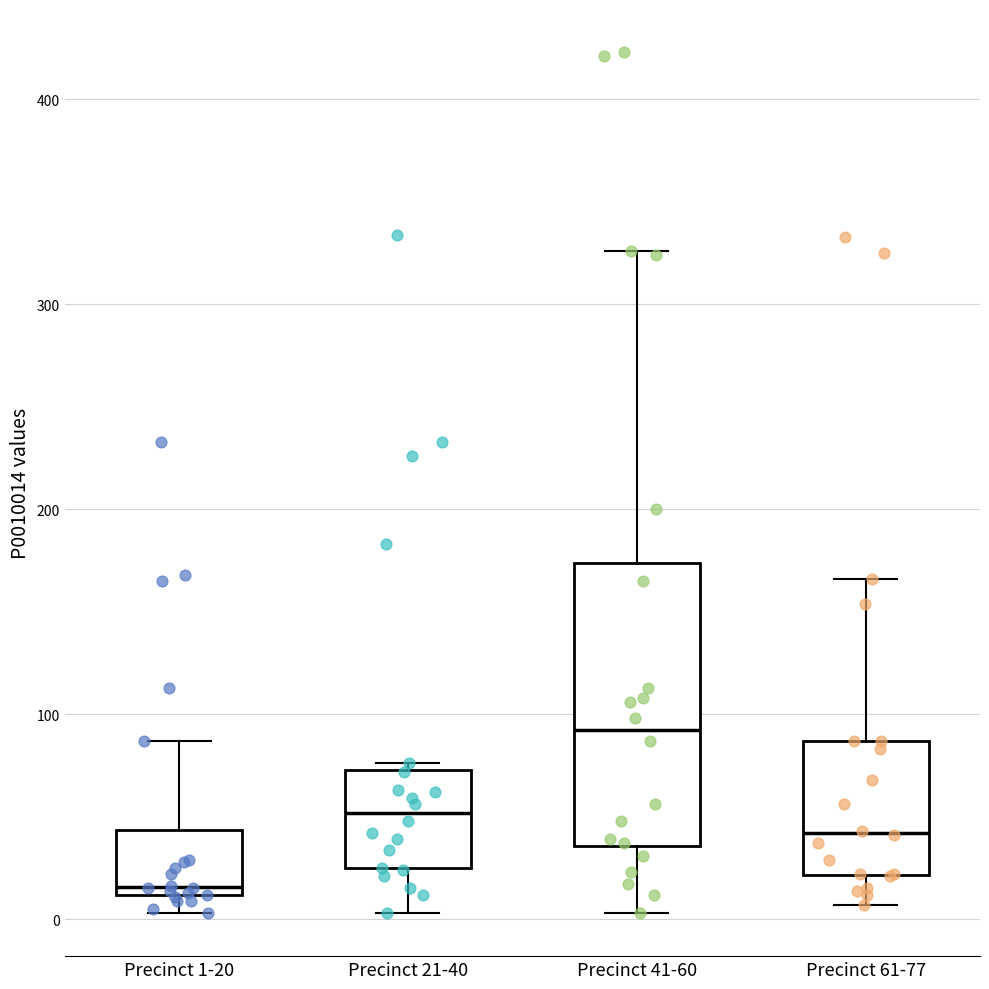

Which box is the tallest, from its lower edge to its upper edge?

Precinct 41-60